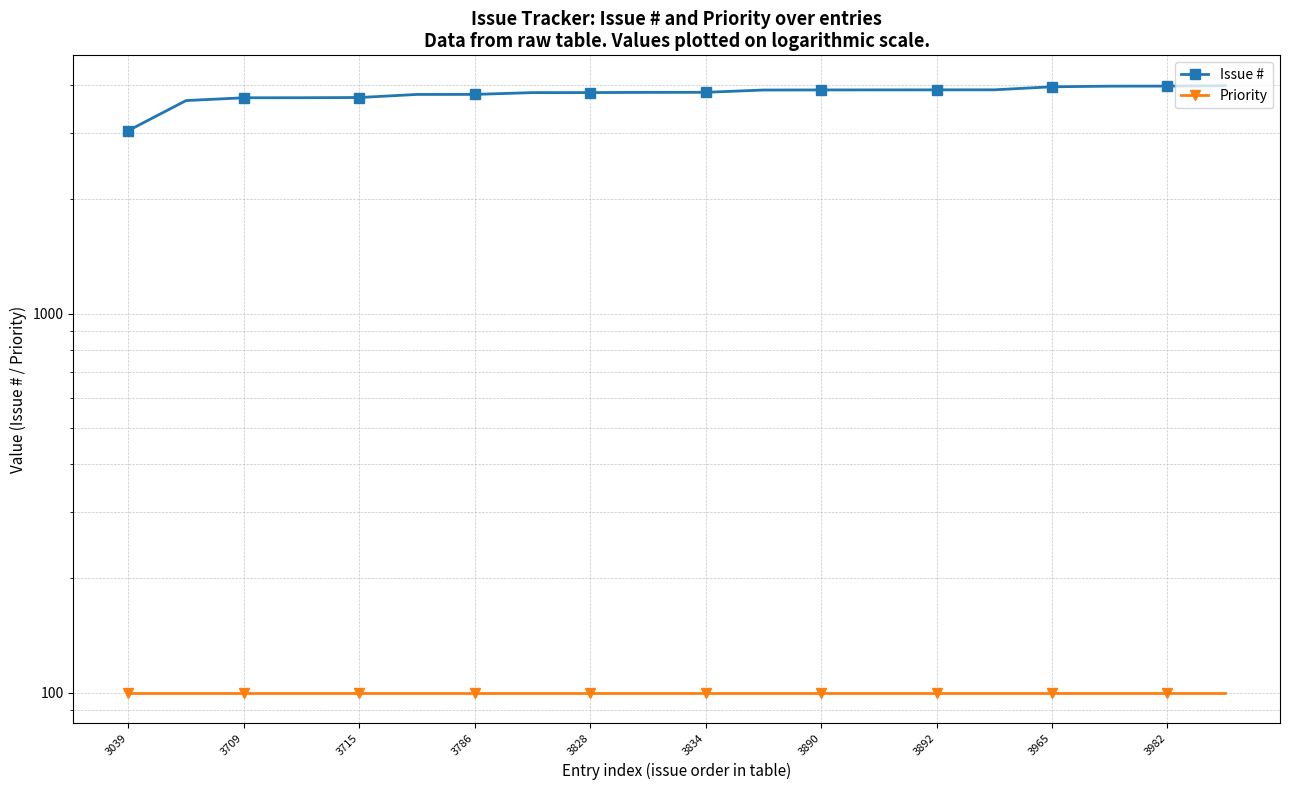

Which series has the largest total across all categories?

Issue #